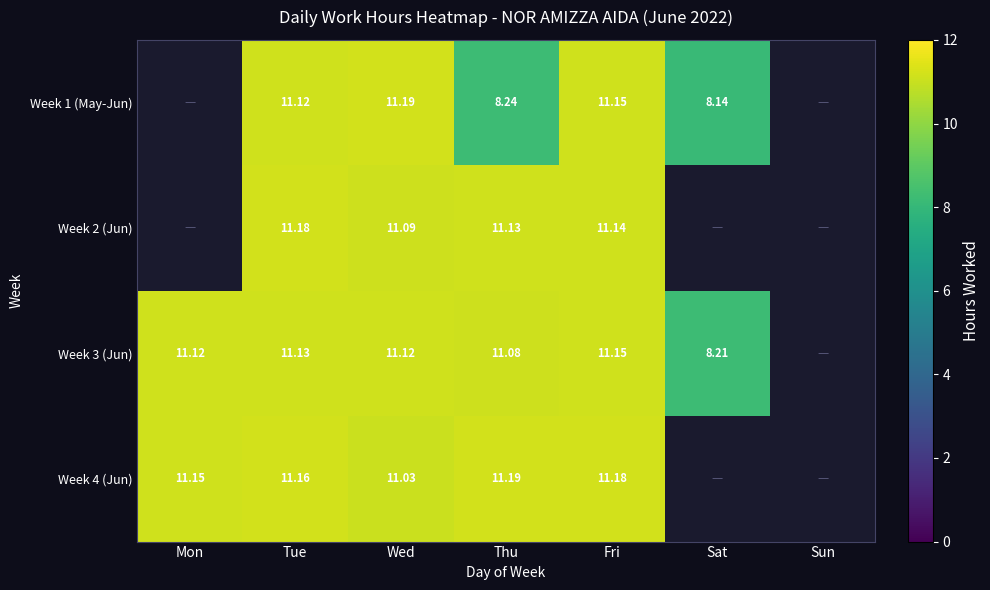

What is the difference between the highest and lowest values at Thu?

2.9